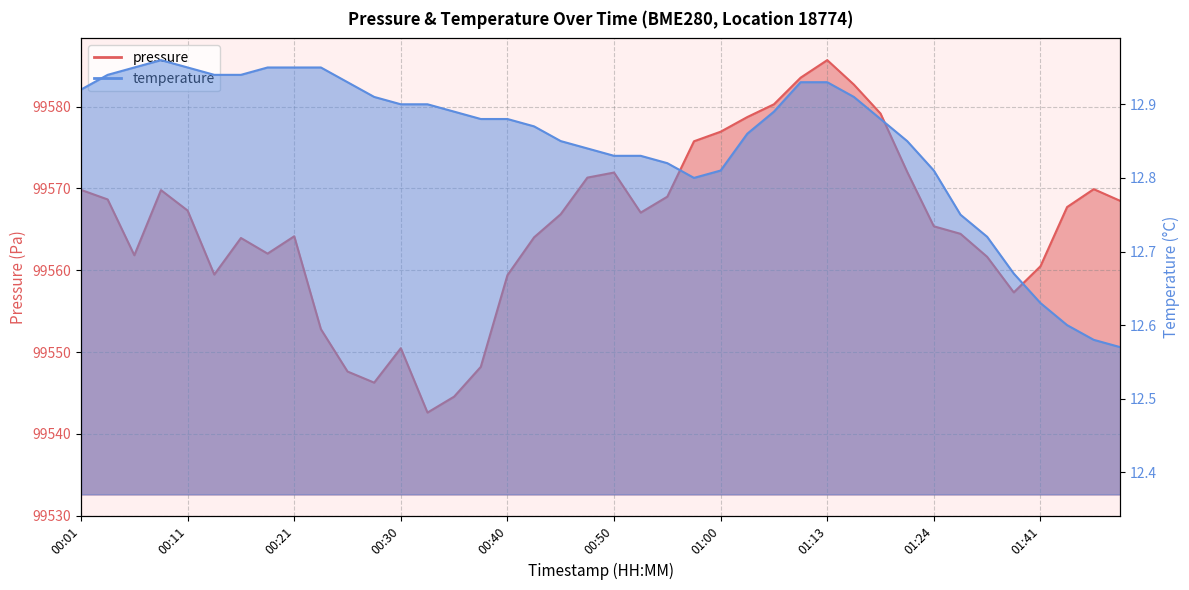

What value does the temperature series have at 01:00?

12.8